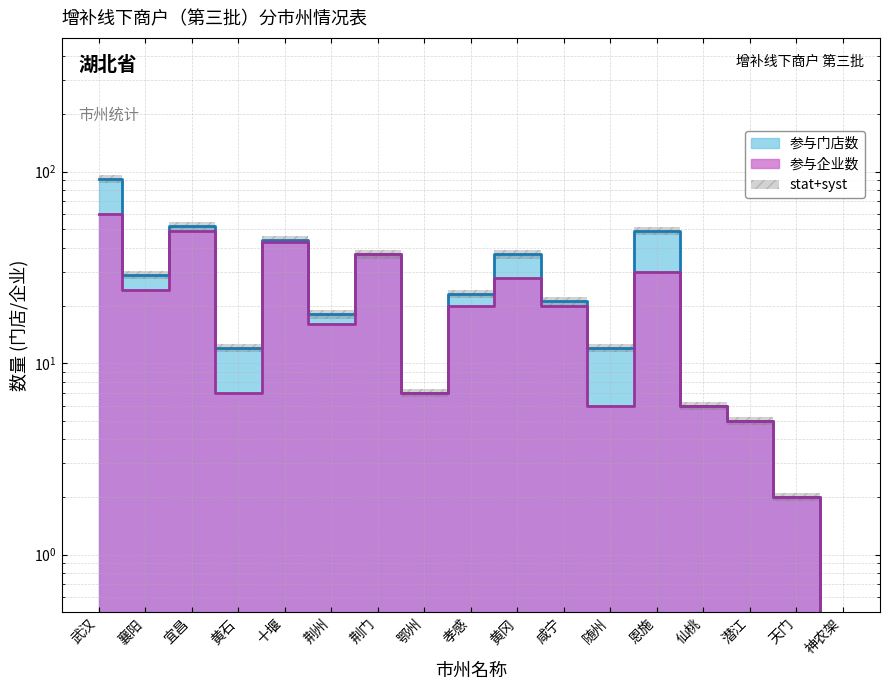

Is the value of 参与门店数 at 随州 greater than the value of 参与企业数 at 孝感?

No